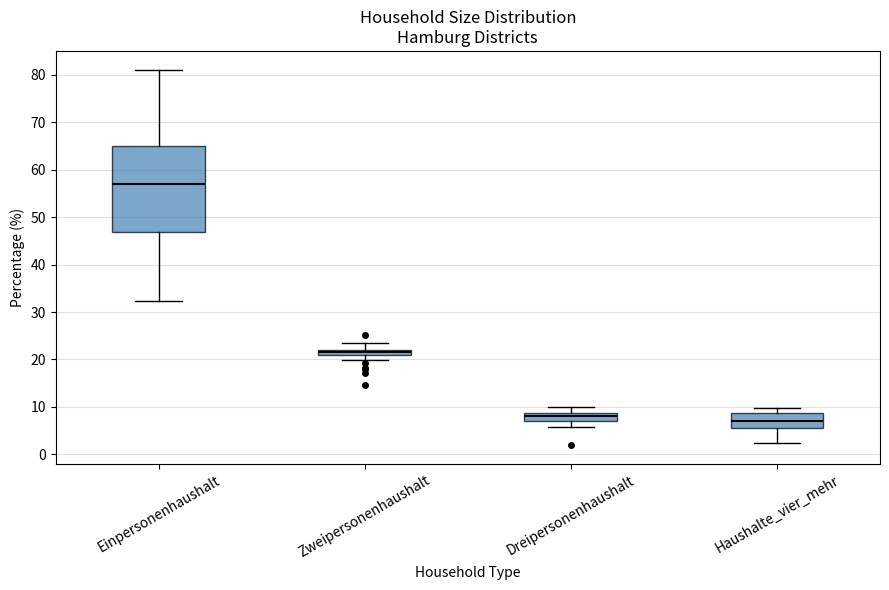

Which box has the highest median line?

Einpersonenhaushalt